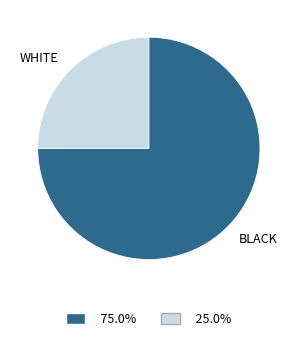

Which slice is the smallest?

WHITE